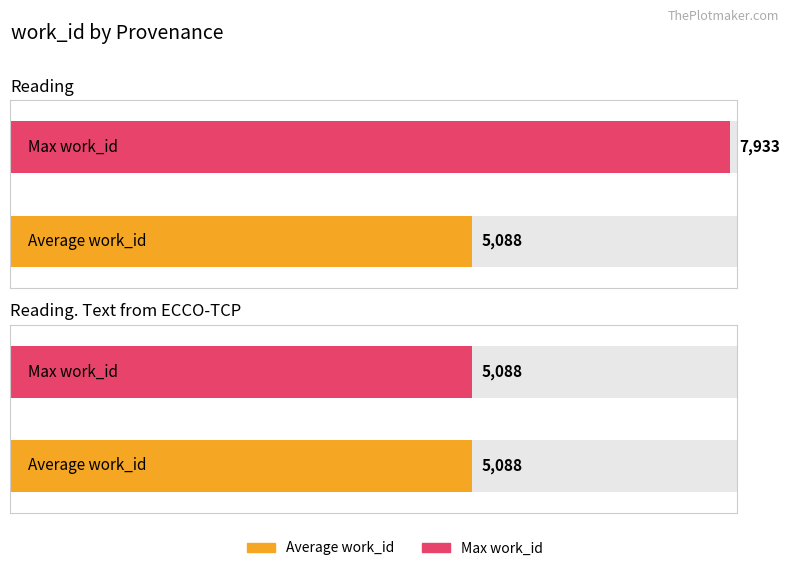

At which category does the chart reach its minimum across all series?

Reading